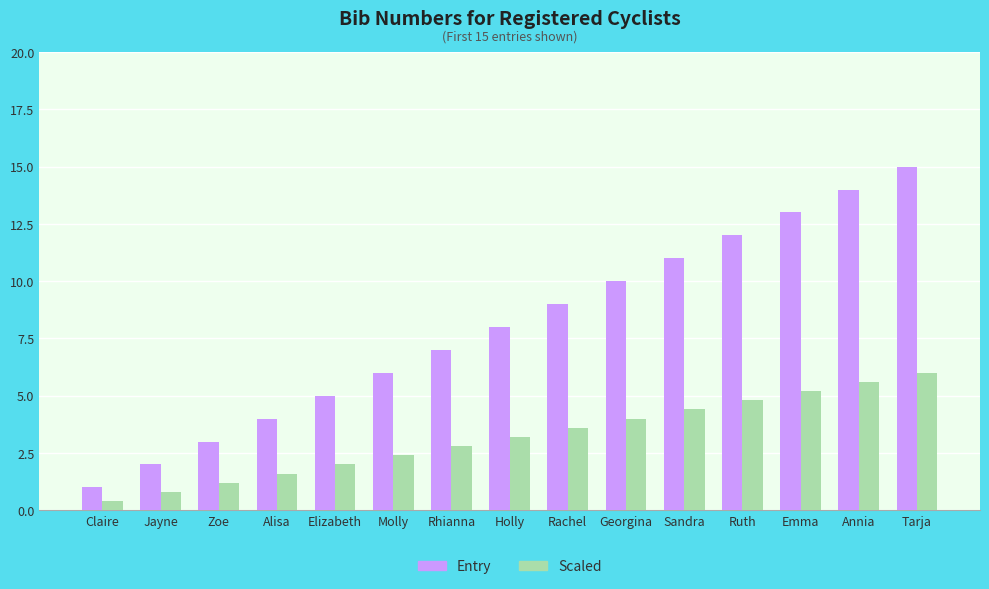

Reading right to left, extract all data points from this chart.

Entry: Tarja=15.0	Annia=14.0	Emma=13.0	Ruth=12.0	Sandra=11.0	Georgina=10.0	Rachel=9.0	Holly=8.0	Rhianna=7.0	Molly=6.0	Elizabeth=5.0	Alisa=4.0	Zoe=3.0	Jayne=2.0	Claire=1.0
Scaled: Tarja=6.0	Annia=5.6	Emma=5.2	Ruth=4.8	Sandra=4.4	Georgina=4.0	Rachel=3.6	Holly=3.2	Rhianna=2.8	Molly=2.4	Elizabeth=2.0	Alisa=1.6	Zoe=1.2	Jayne=0.8	Claire=0.4